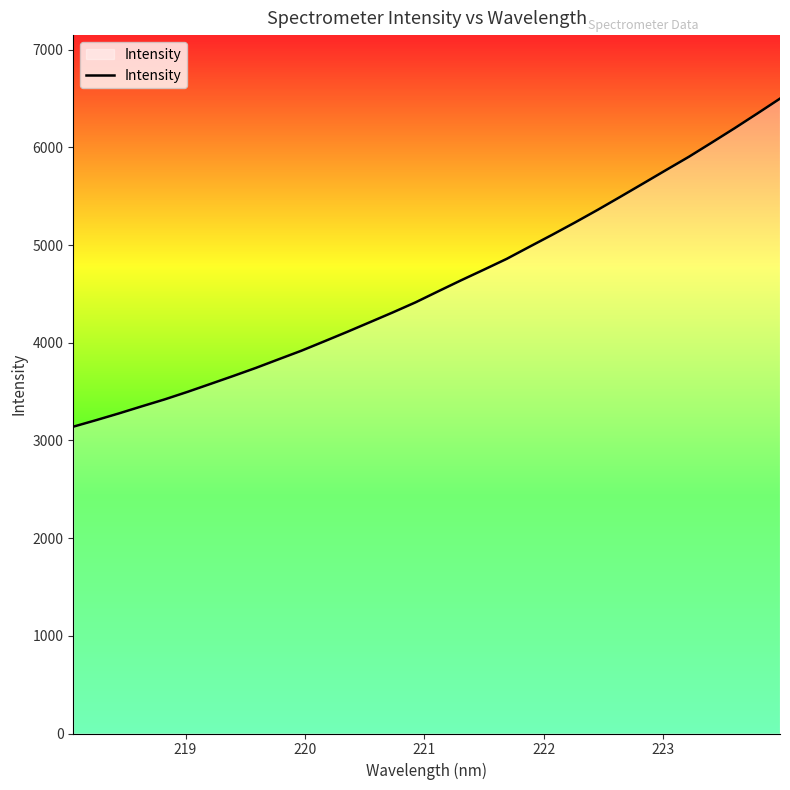

What is the smallest value displayed?

3141.0